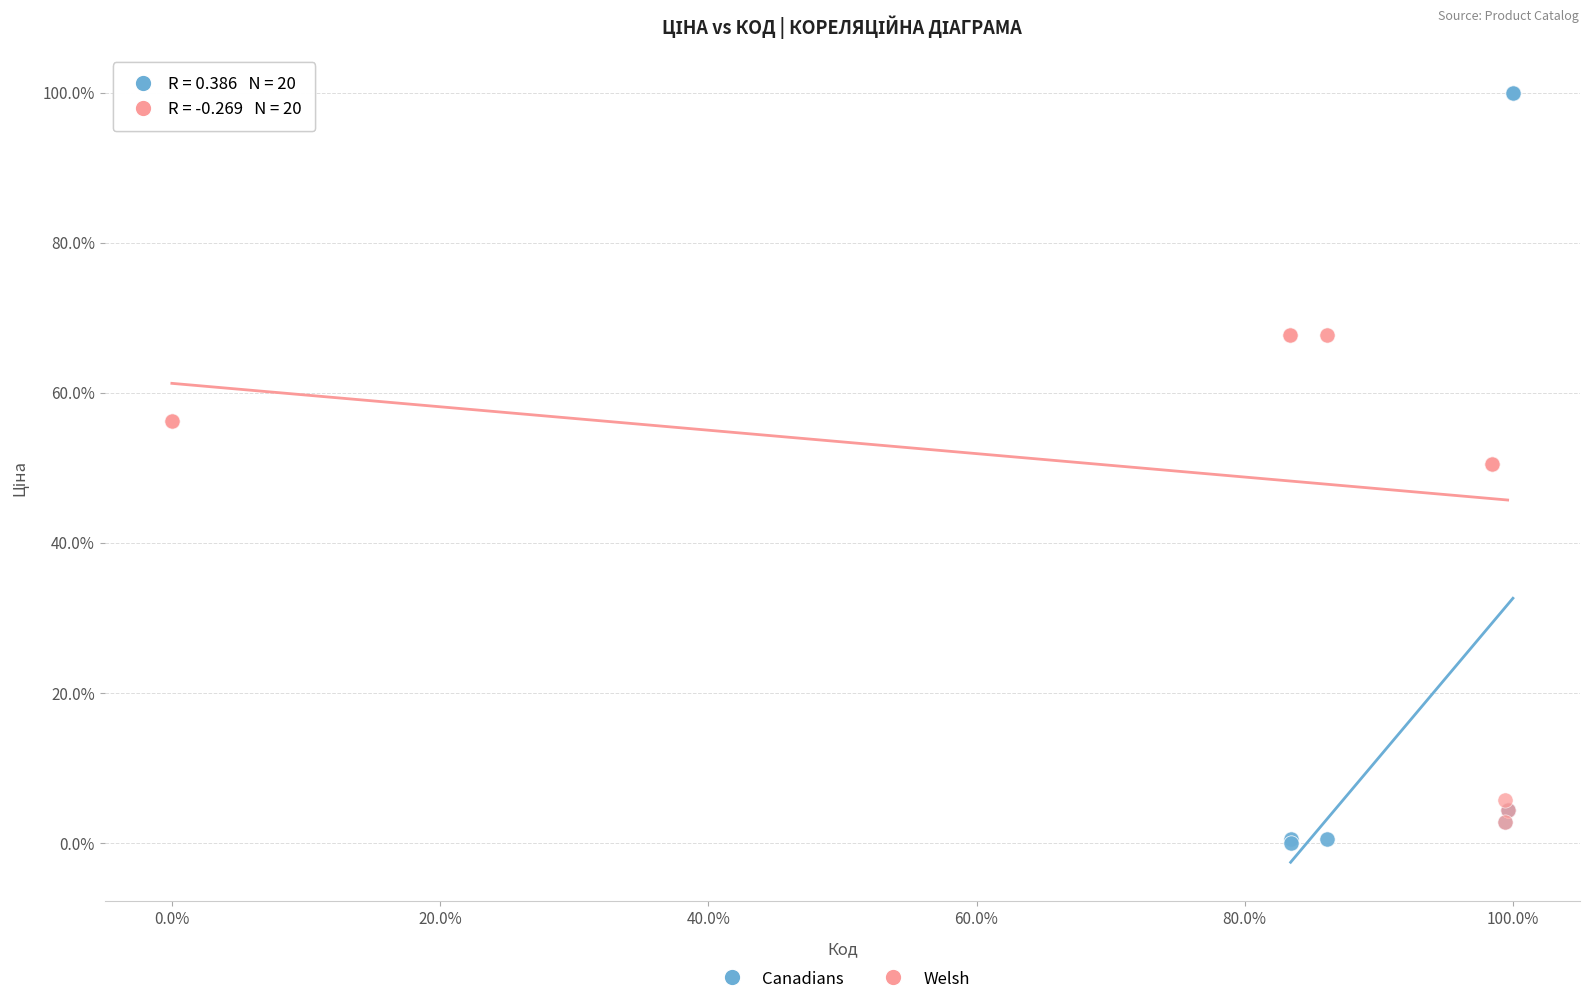

Which series has the largest Y range (max minus min)?

Canadians